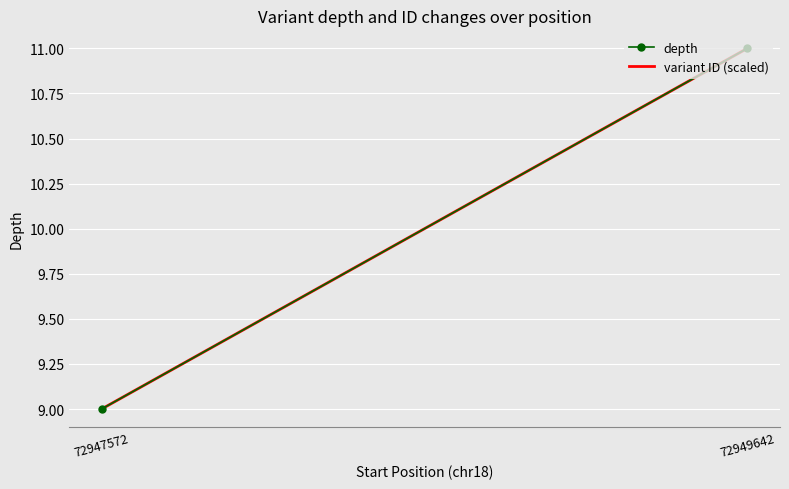

List the series in order of their peak value, highest first.

depth, variant ID (scaled)